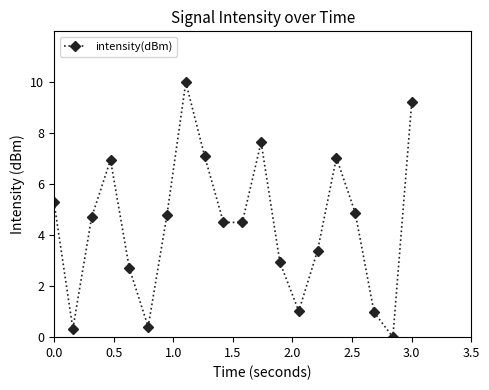

What is the greatest value displayed?

10.0